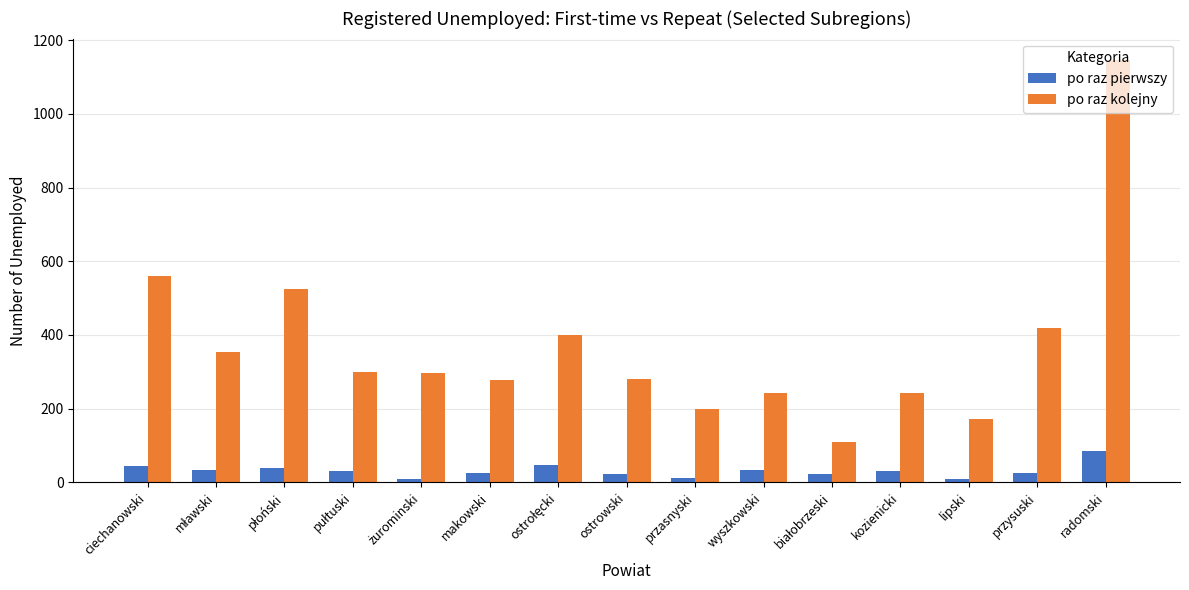

Is it true that po raz pierwszy equals 24 at makowski?

True